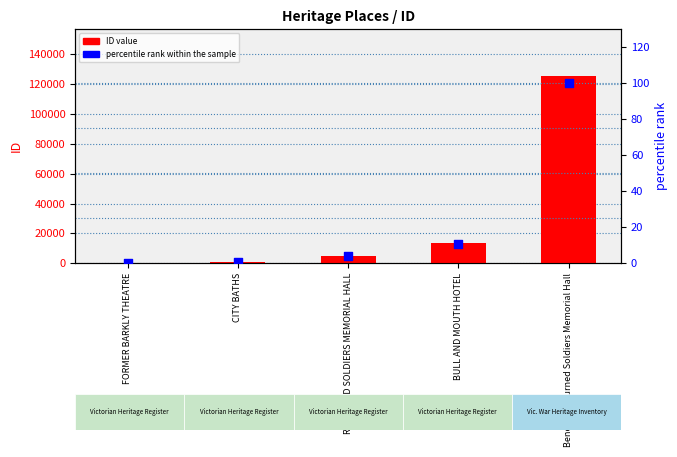

Which series contains the highest Y value?

ID value